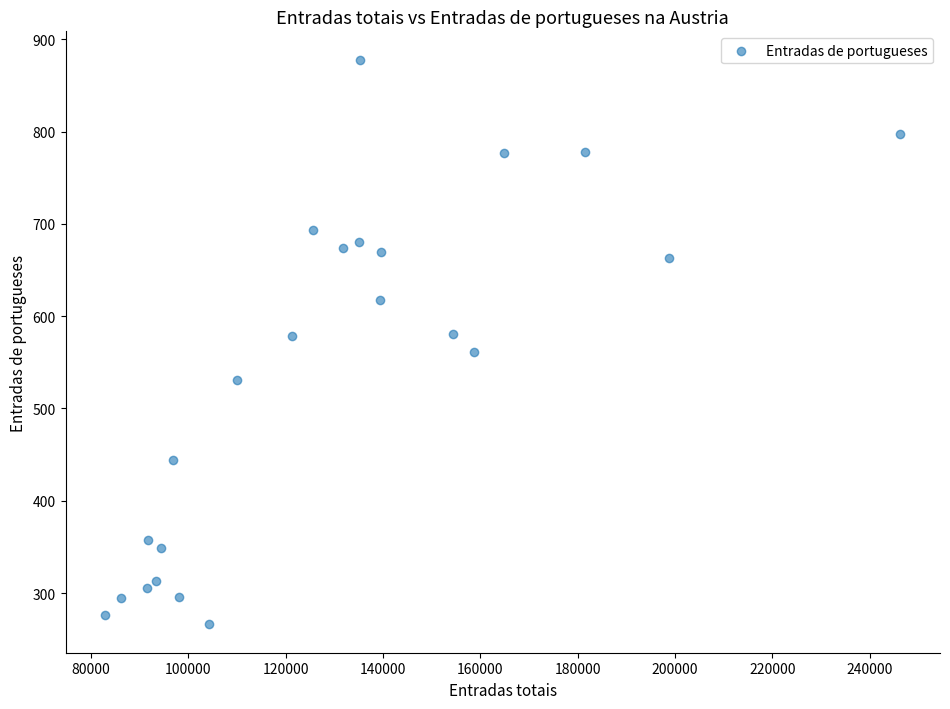

What is the range of X values (max minus min)?

163366